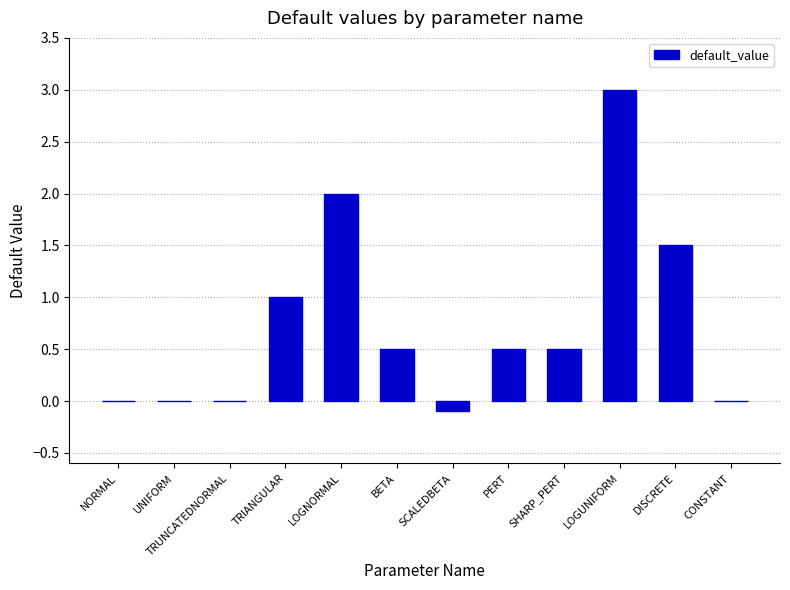

Reading left to right, list all the values displayed in this chart.

NORMAL=0.0	UNIFORM=0.0	TRUNCATEDNORMAL=0.0	TRIANGULAR=1.0	LOGNORMAL=2.0	BETA=0.5	SCALEDBETA=-0.1	PERT=0.5	SHARP_PERT=0.5	LOGUNIFORM=3.0	DISCRETE=1.5	CONSTANT=0.0